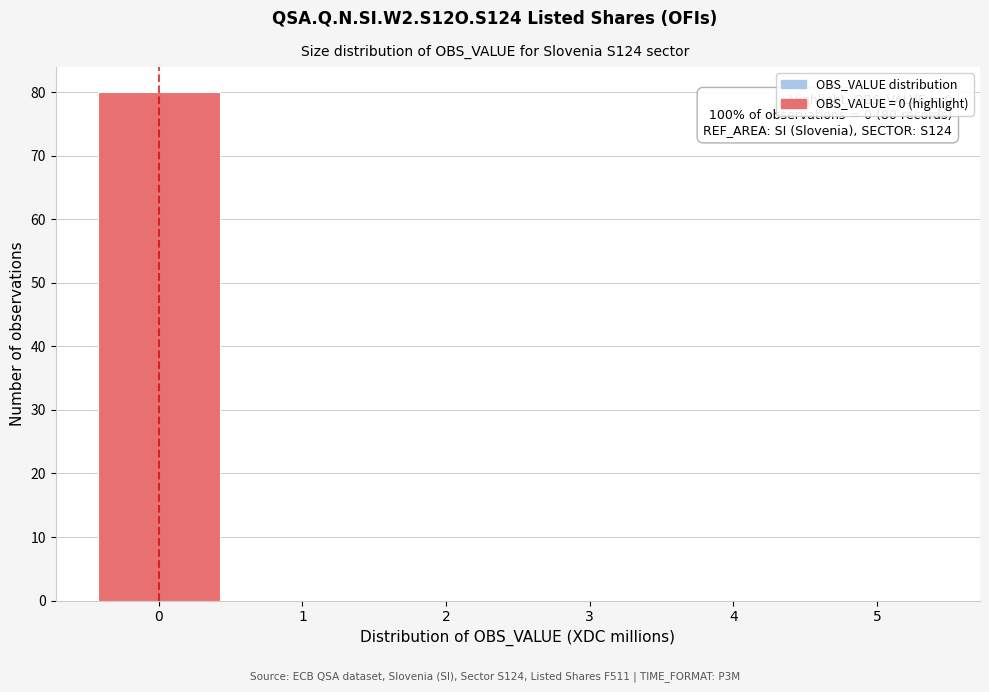

Which range on the x-axis has the tallest bar?

-0.5 to 0.5